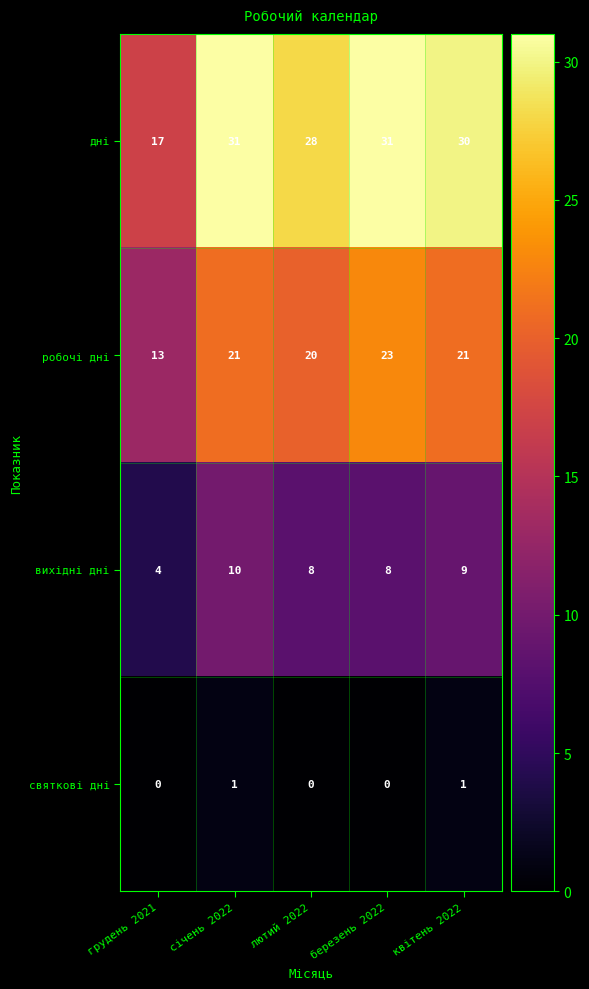

Reading left to right, list all the values displayed in this chart.

дні: 17	31	28	31	30
робочі дні: 13	21	20	23	21
вихідні дні: 4	10	8	8	9
святкові дні: 0	1	0	0	1